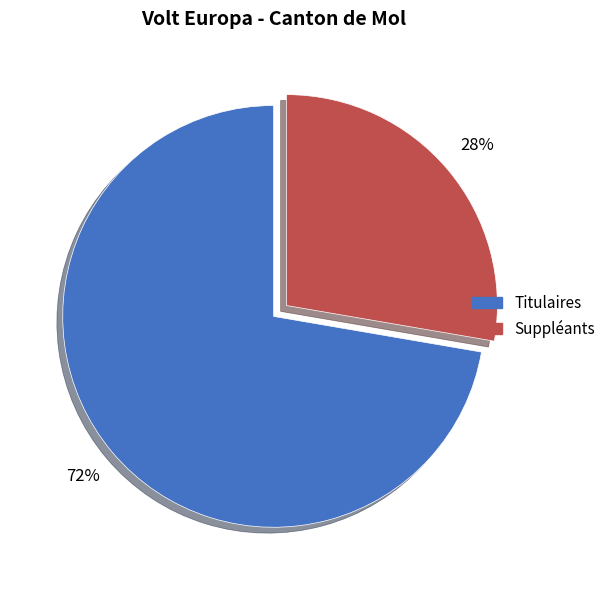

To the nearest percent, what is the average slice percentage?

50%